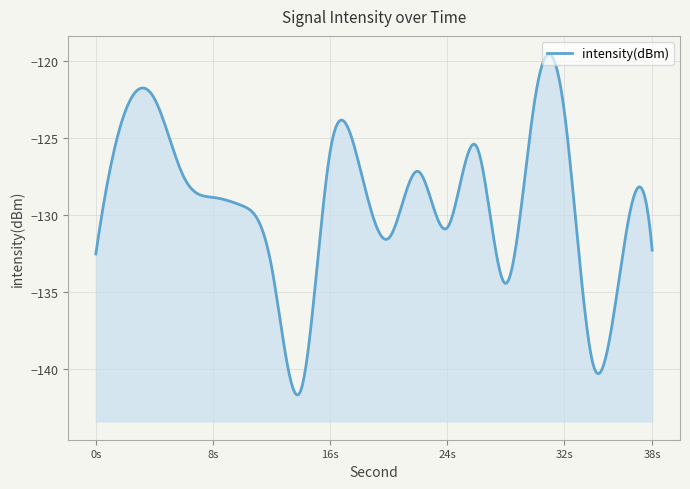

Where is the first local minimum?

14